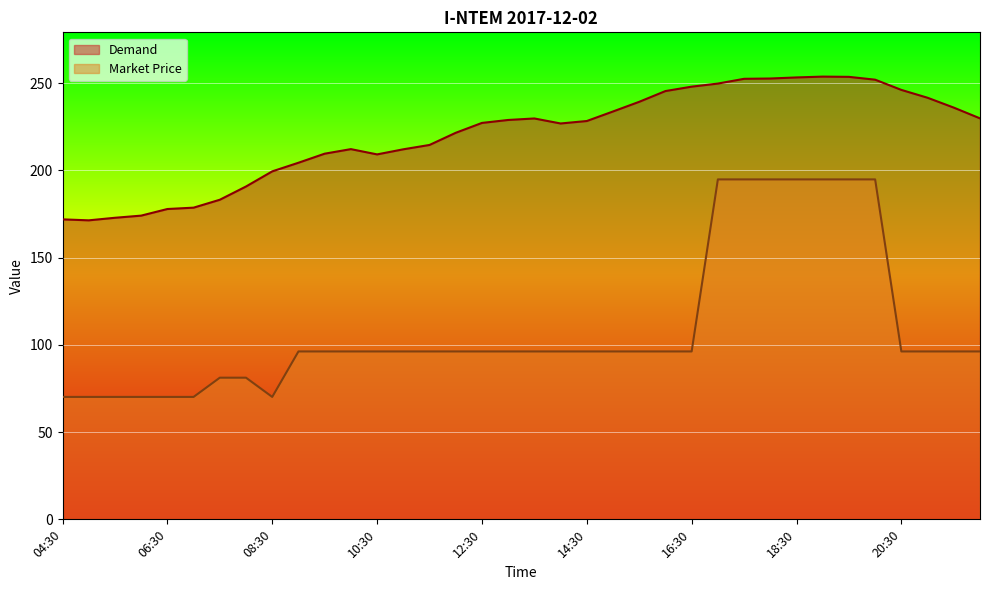

Which category has the highest value in the Demand series?

19:00